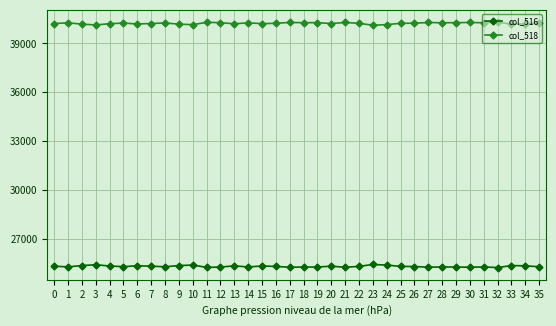

Does the chart have visible grid lines?

Yes